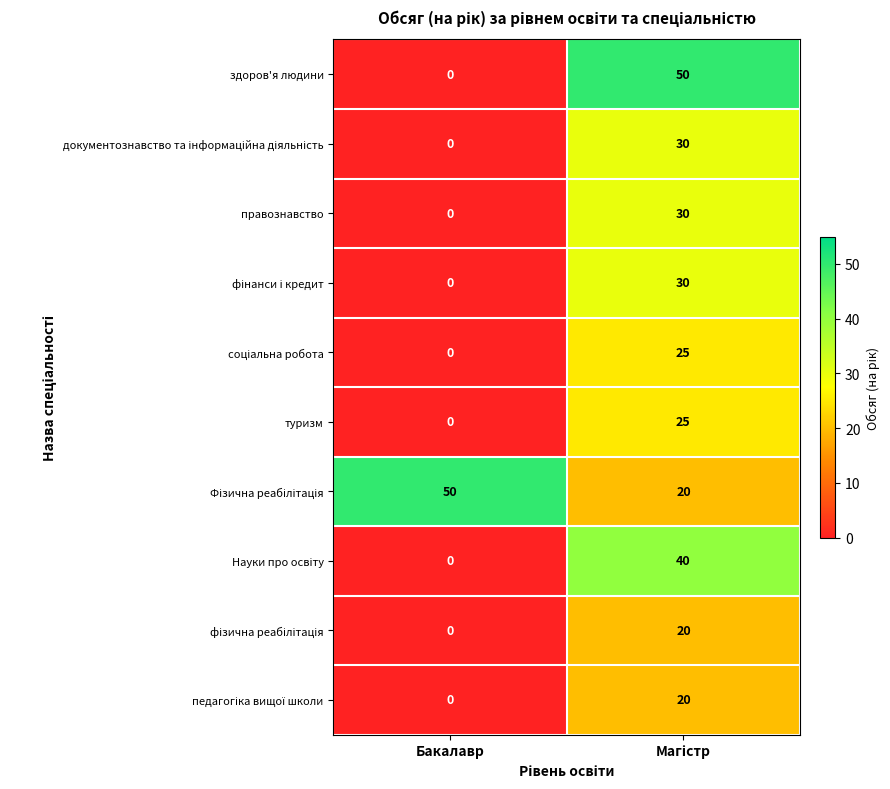

What is the difference between the maximum and minimum values in the здоров'я людини series?

50